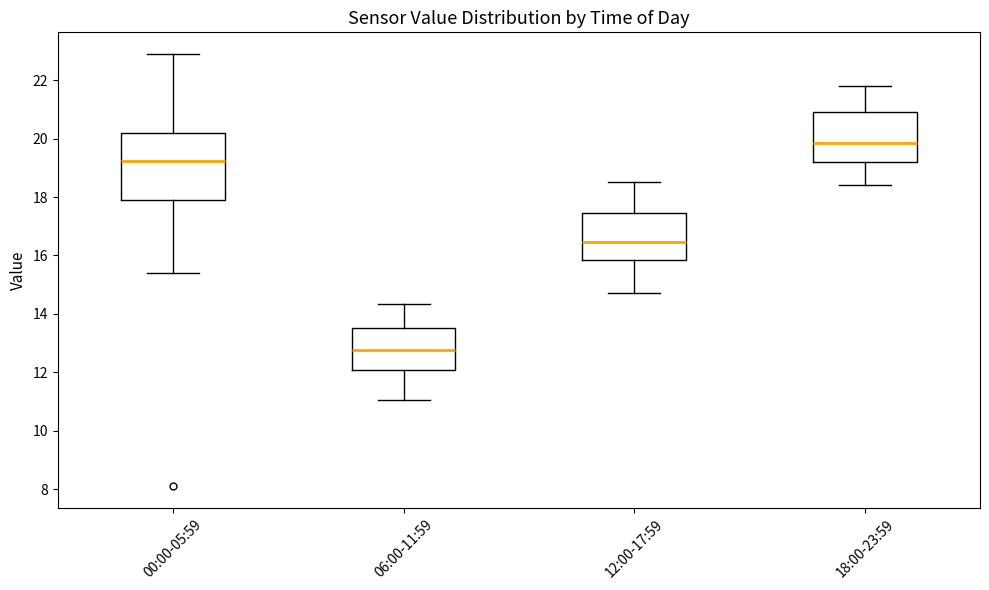

Which box is the tallest, from its lower edge to its upper edge?

00:00-05:59